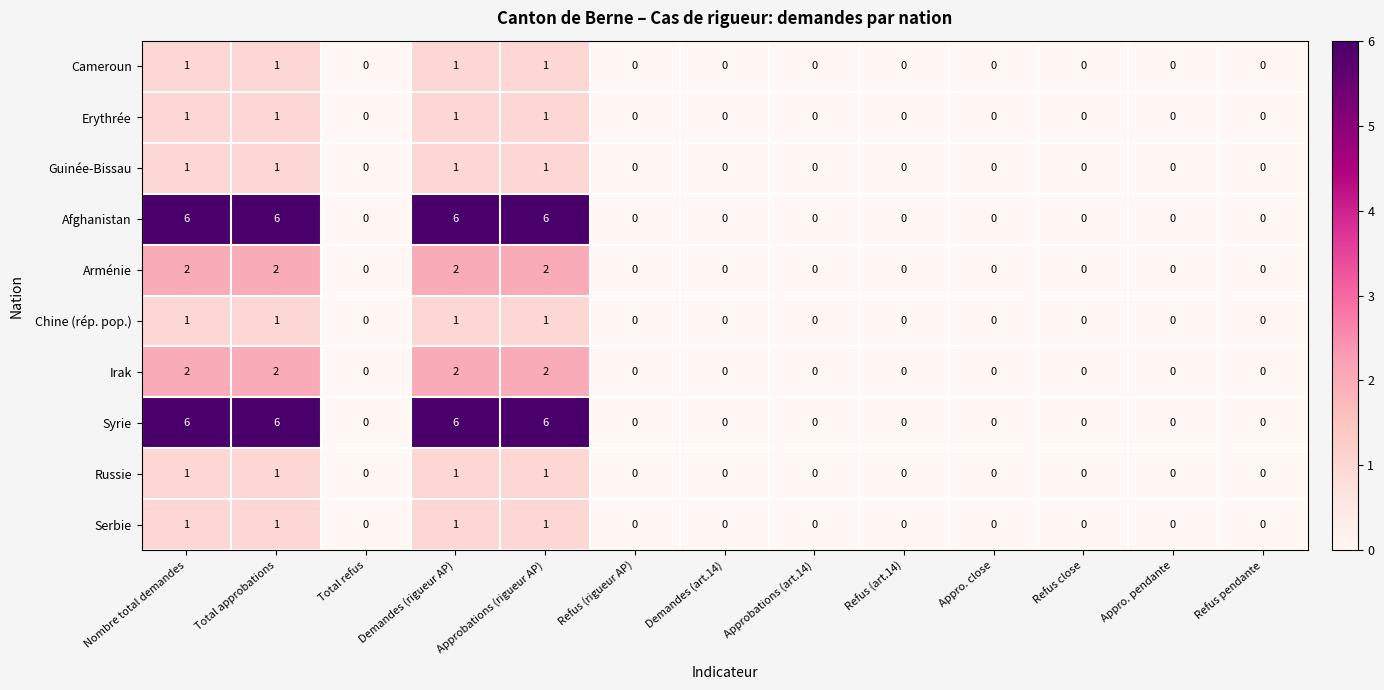

What is the greatest value displayed?

6